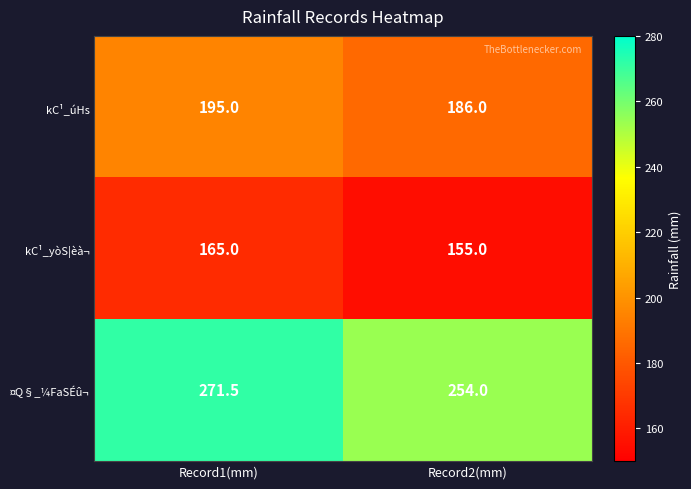

Which category has the highest value across all series?

Record1(mm)